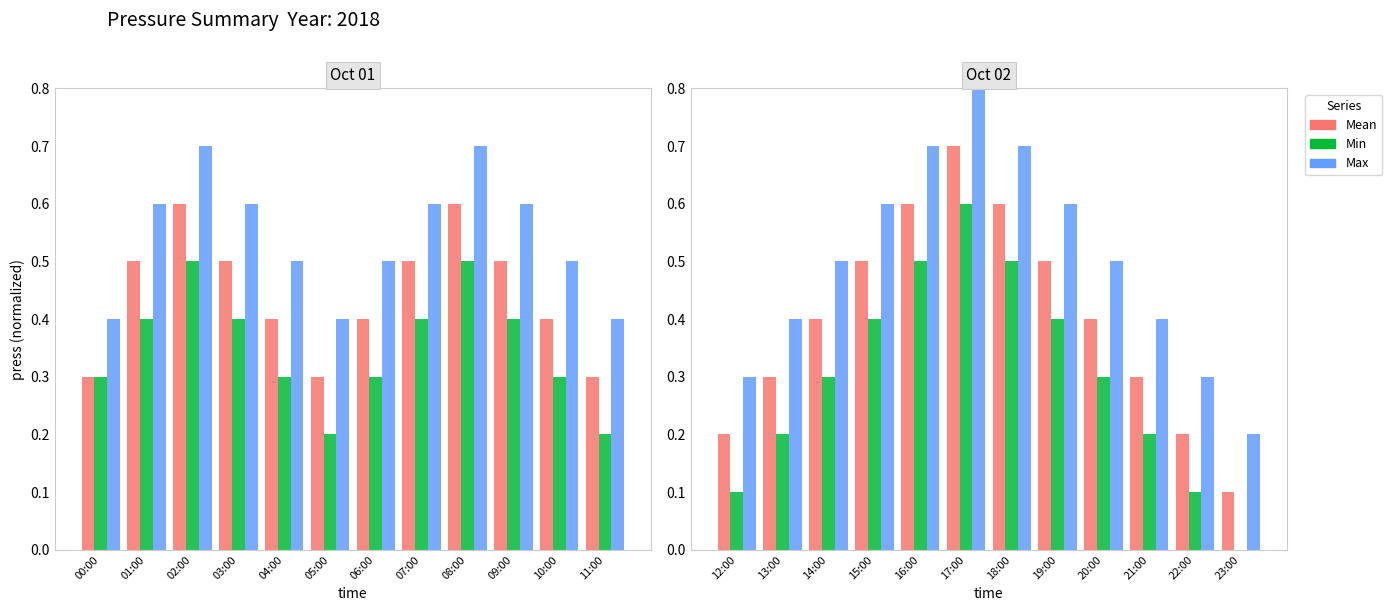

At 15:00, list the series in order from smallest to largest.

Min, Mean, Max